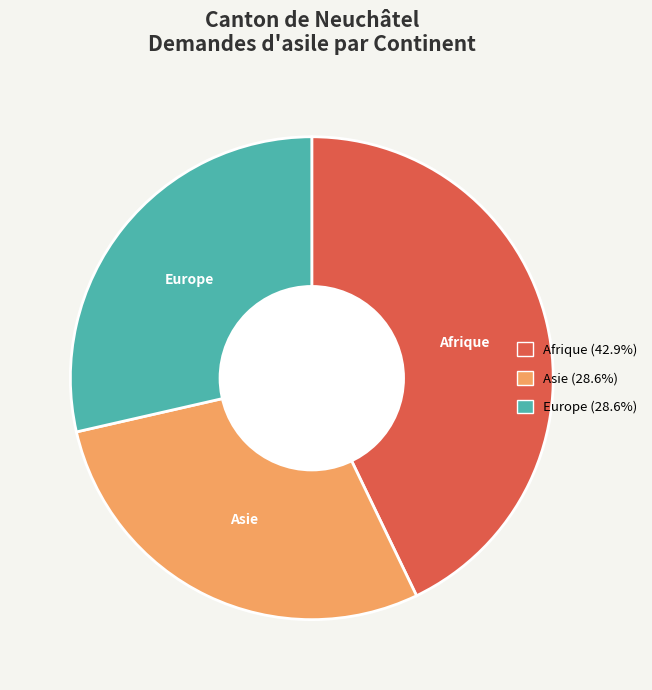

Is there a majority slice in this chart?

No